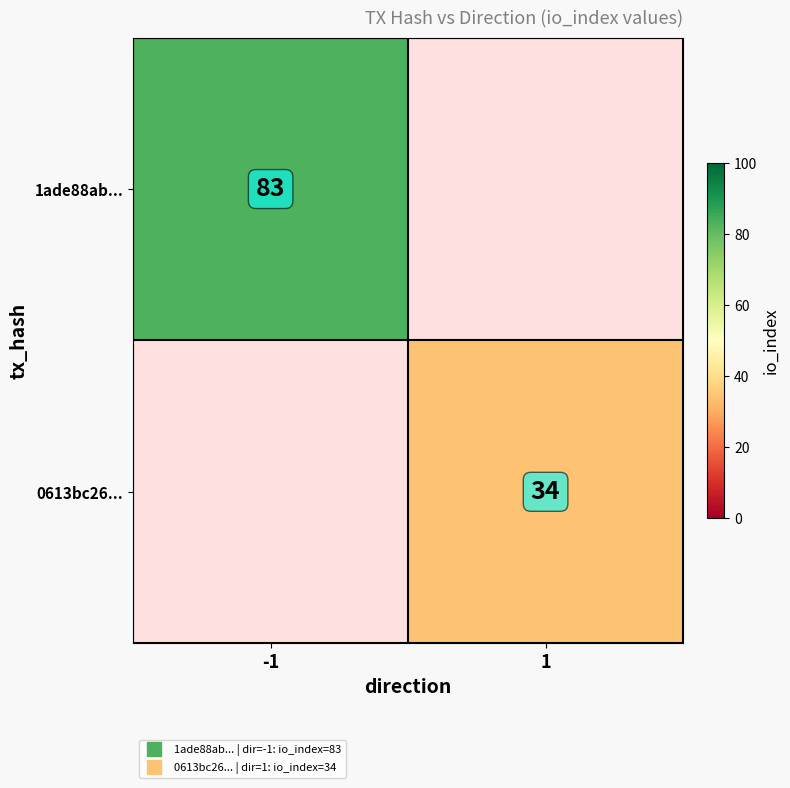

What is the minimum value shown in the chart?

34.0